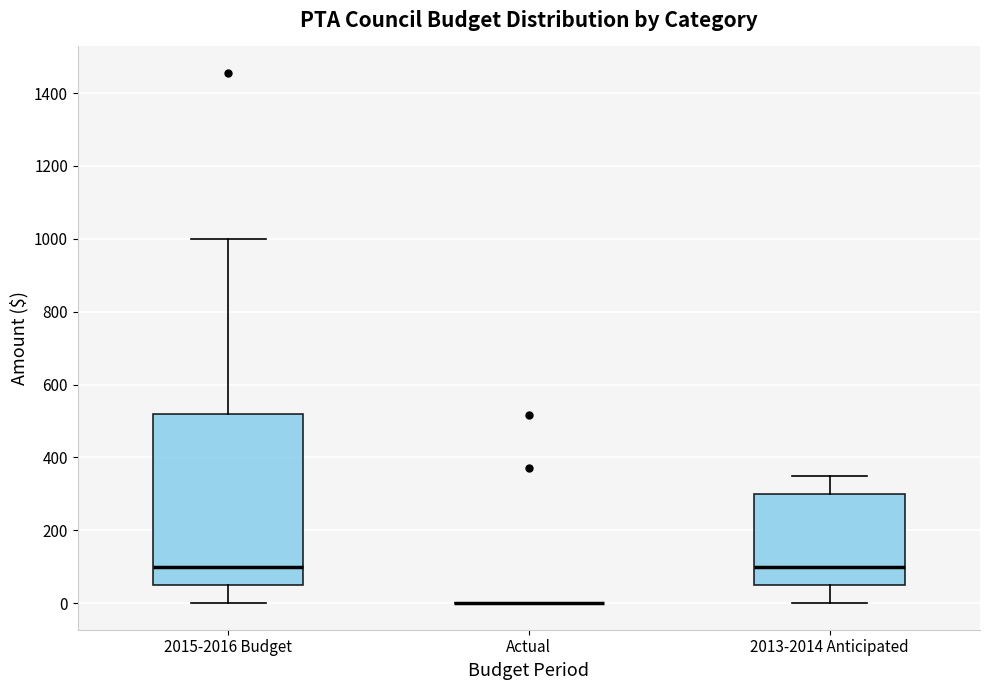

Comparing the boxes themselves (not the whiskers), which one is the tallest?

2015-2016 Budget